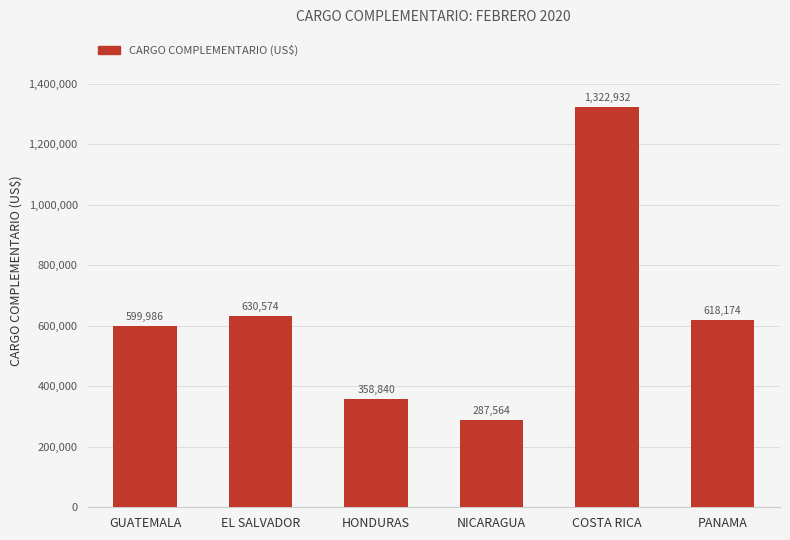

Does the chart contain any negative values?

No